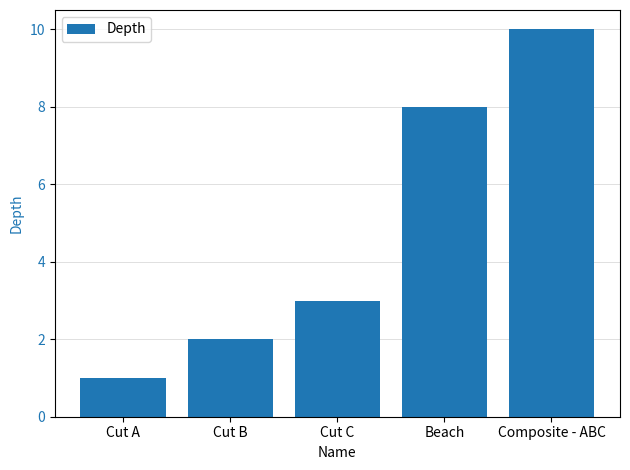

What position from the left is Cut B?

2